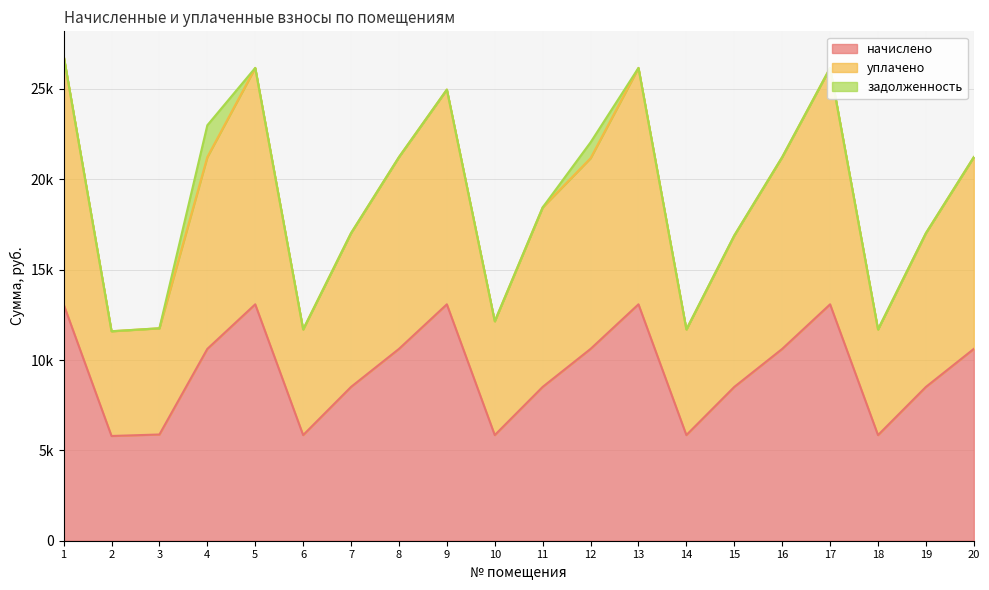

What is the value of the начислено point at the 5th from the left?

13082.4